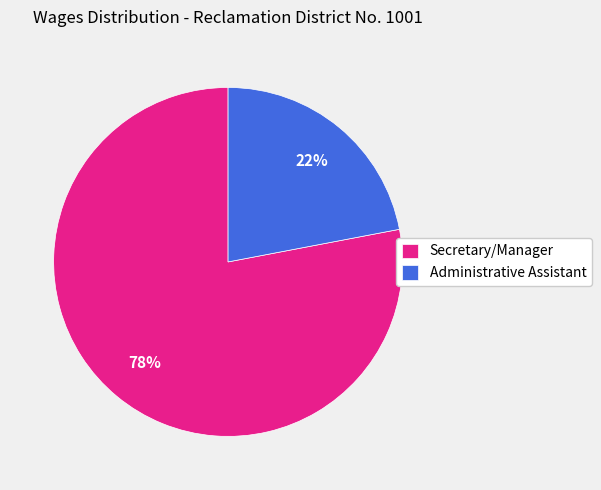

To the nearest percent, what is the combined percentage of Administrative Assistant and Secretary/Manager?

100%